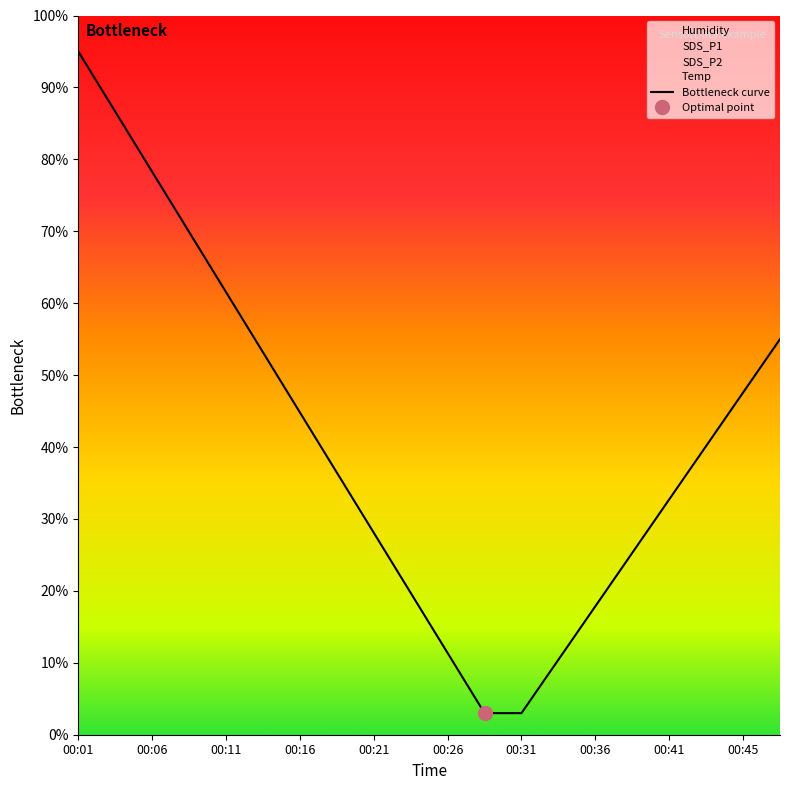

The value of Bottleneck curve at 00:45 is 47.6. True or false?

True